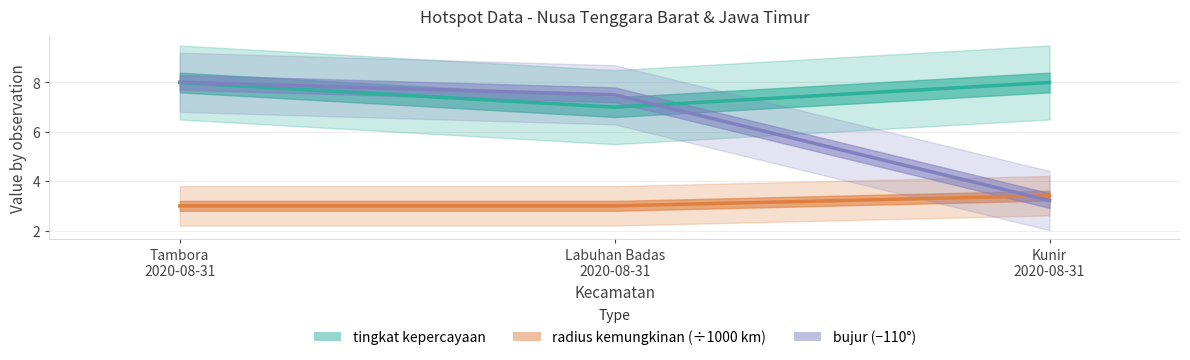

How many lines are shown in the chart?

3